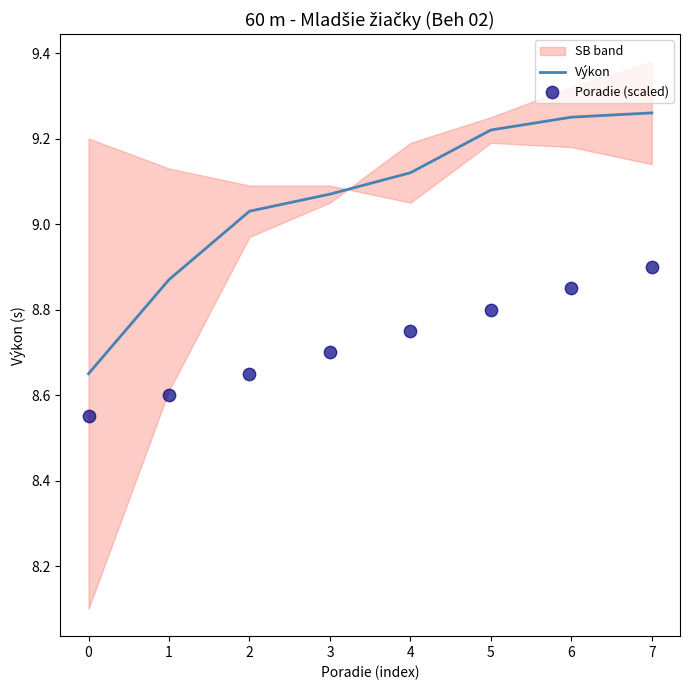

True or false: Výkon has a value of 12.0 at 3.

False